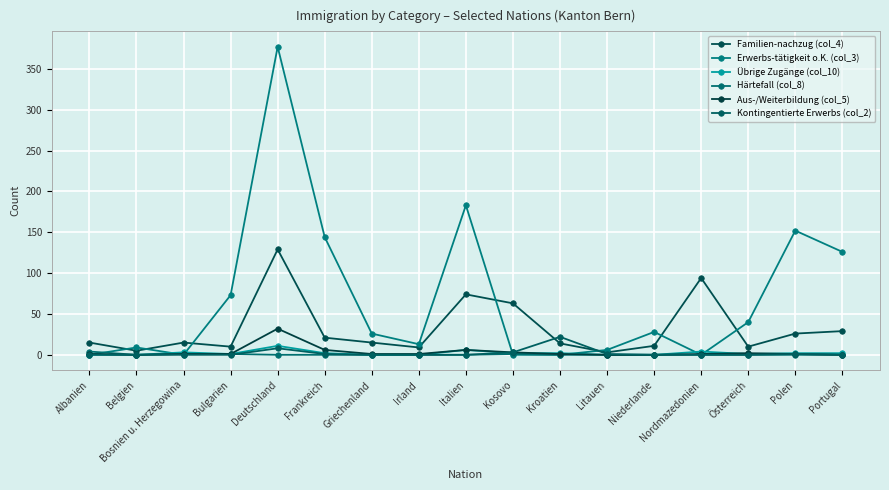

After their last crossing, which series has the higher values: Erwerbs-tätigkeit o.K. (col_3) or Kontingentierte Erwerbs (col_2)?

Erwerbs-tätigkeit o.K. (col_3)